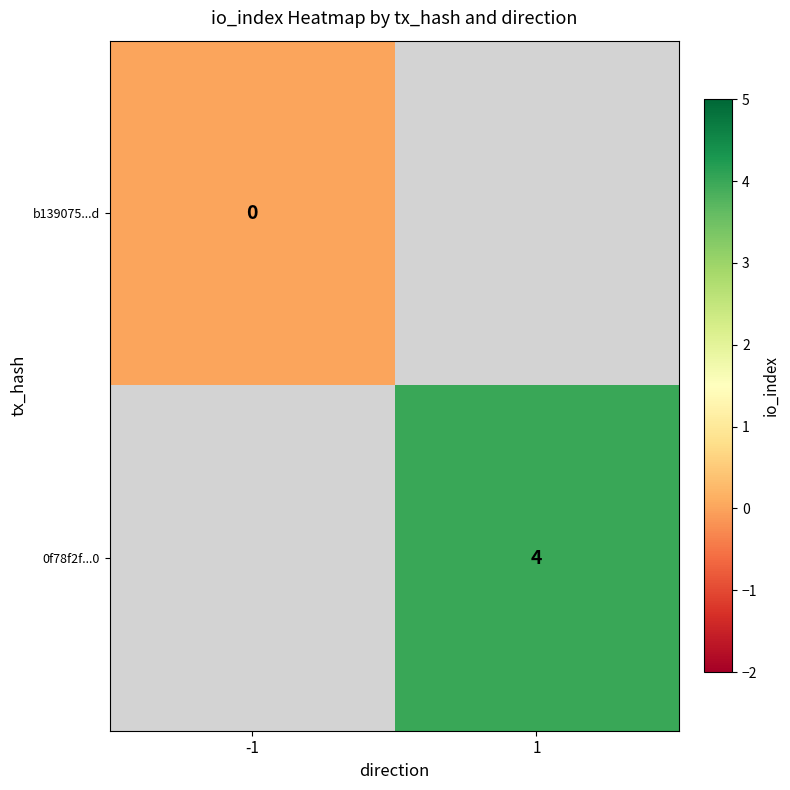

At how many categories does at least one series exceed 1?

1